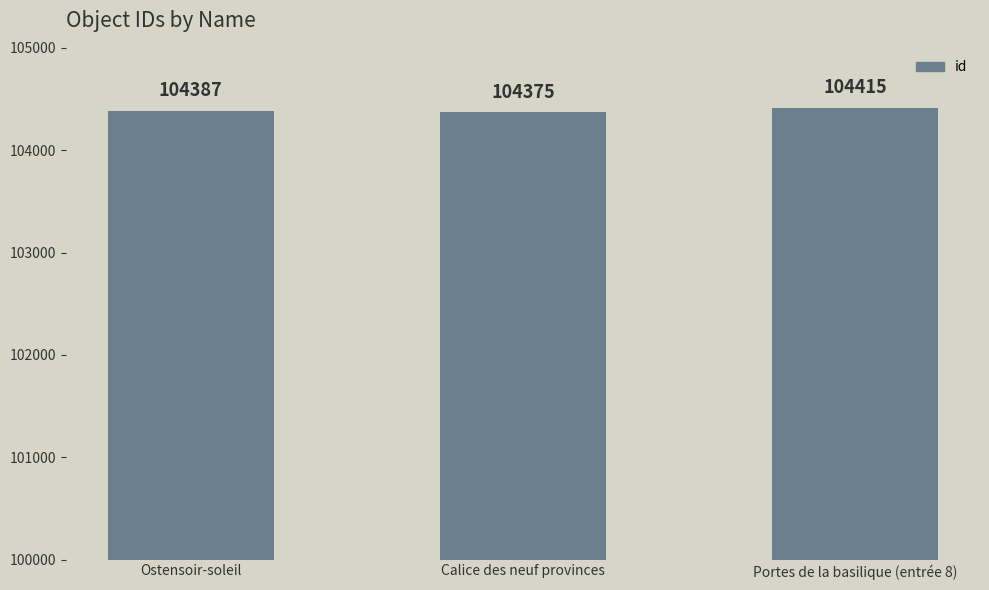

How many values are between 104375 and 104415?

3